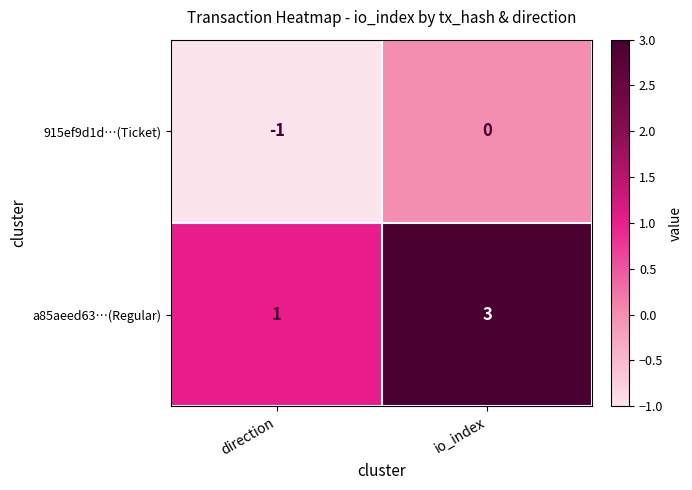

At which category is the sum across all series the highest?

io_index